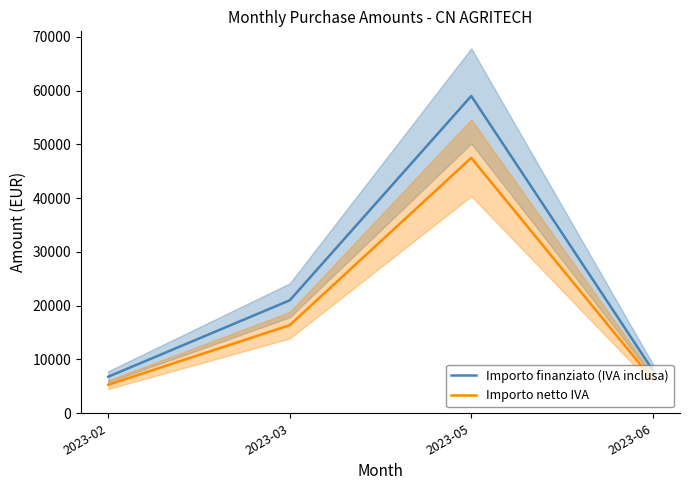

Is this an area chart (filled region under the line)?

No